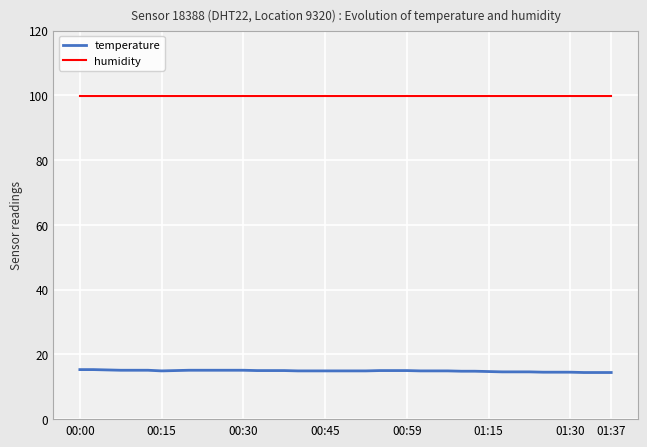

What is the minimum value shown in the chart?

14.4